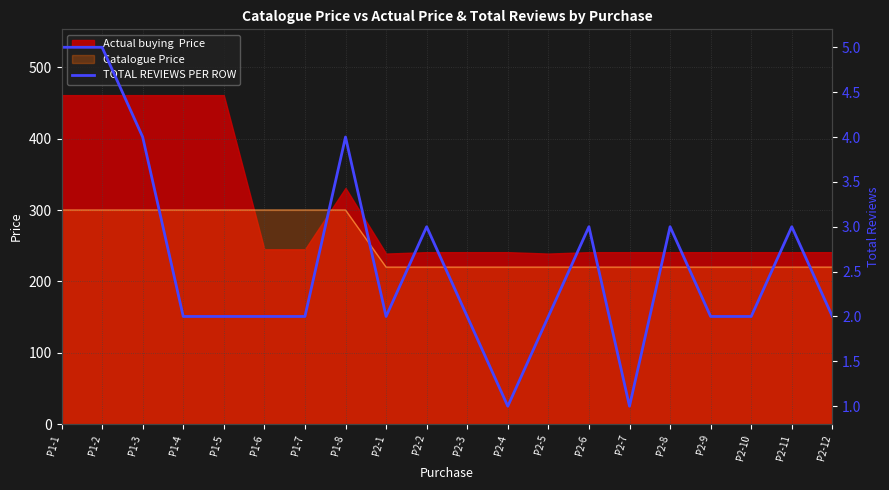

At which category does the chart reach its peak across all series?

P1-1